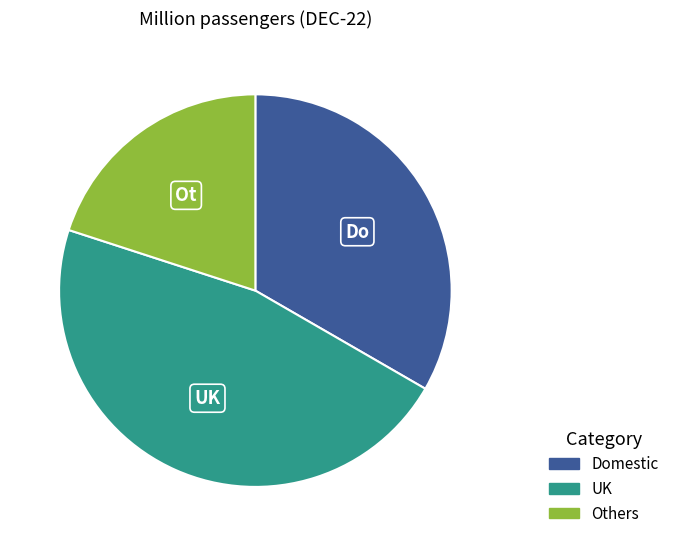

Is the sum of Others and UK greater than half?

Yes